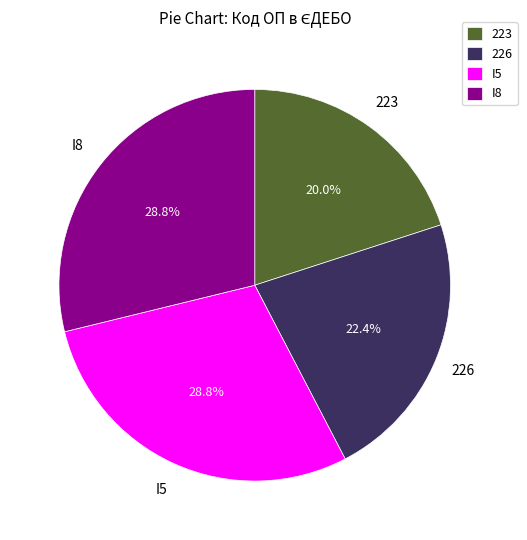

Is 223 the majority of the pie?

No